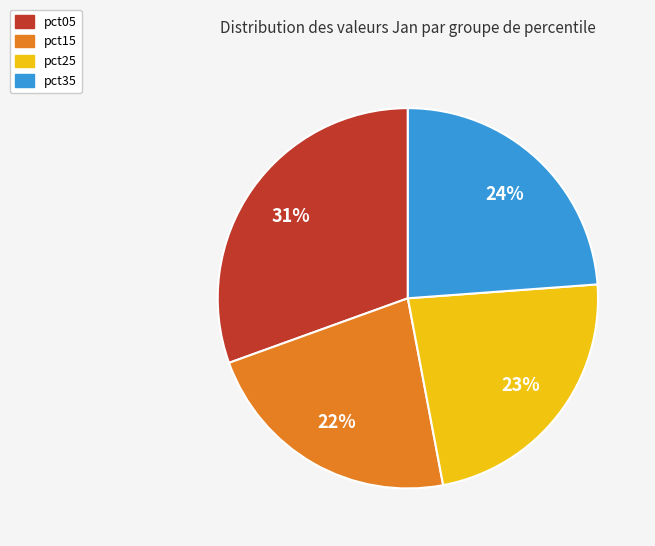

To the nearest percent, what is the average slice percentage?

25%